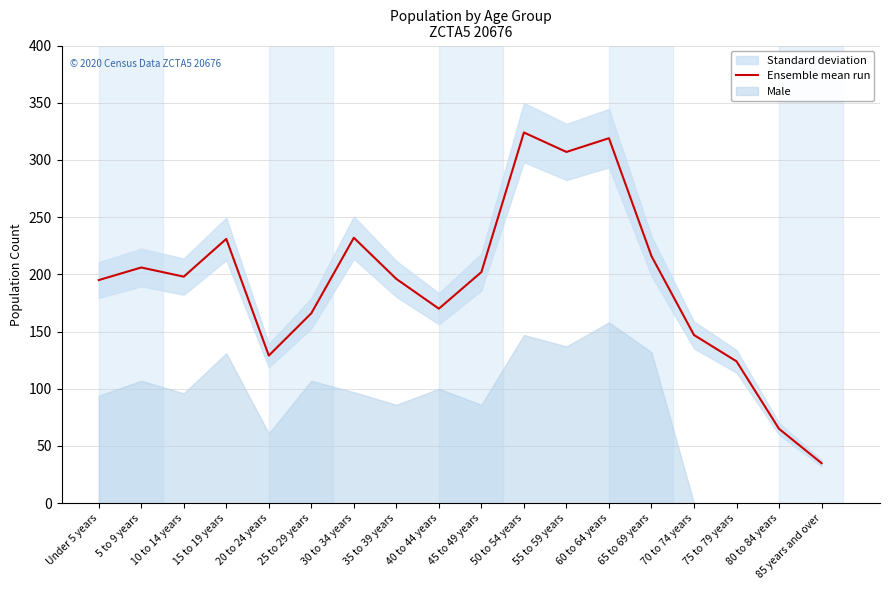

Count the number of values greater than 198.

8